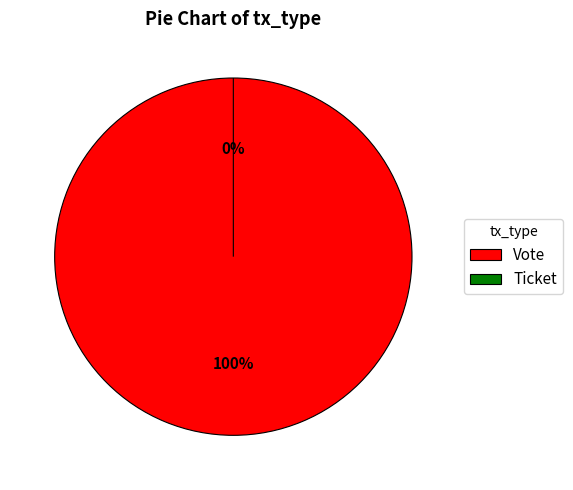

True or false: Ticket accounts for 1% of the total.

False